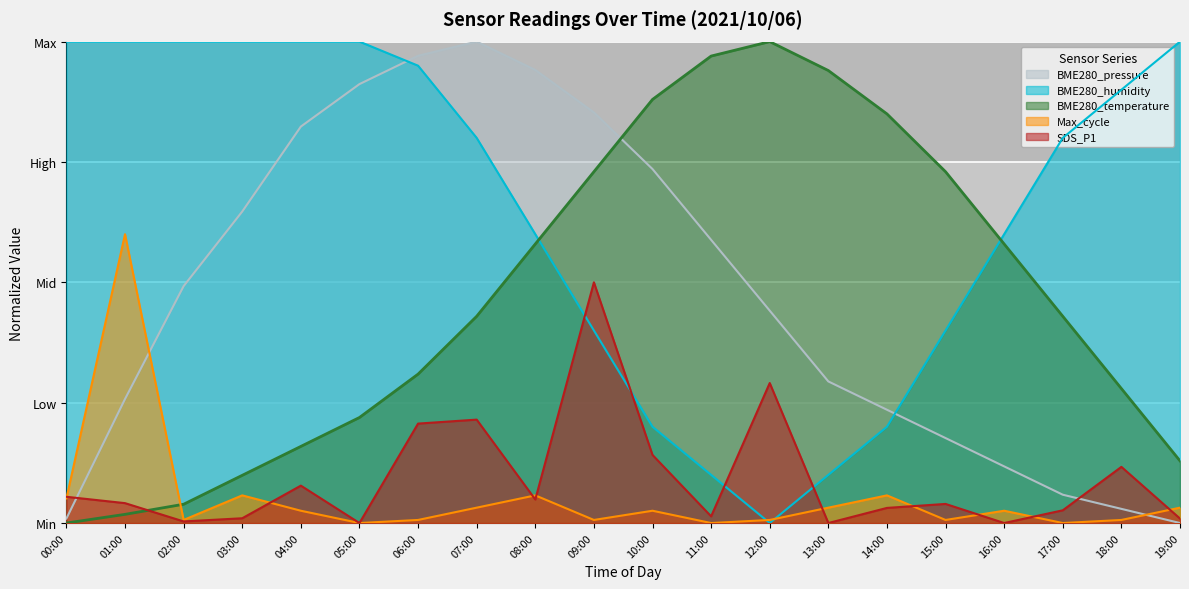

True or false: SDS_P1 and Max_cycle intersect in this chart.

True